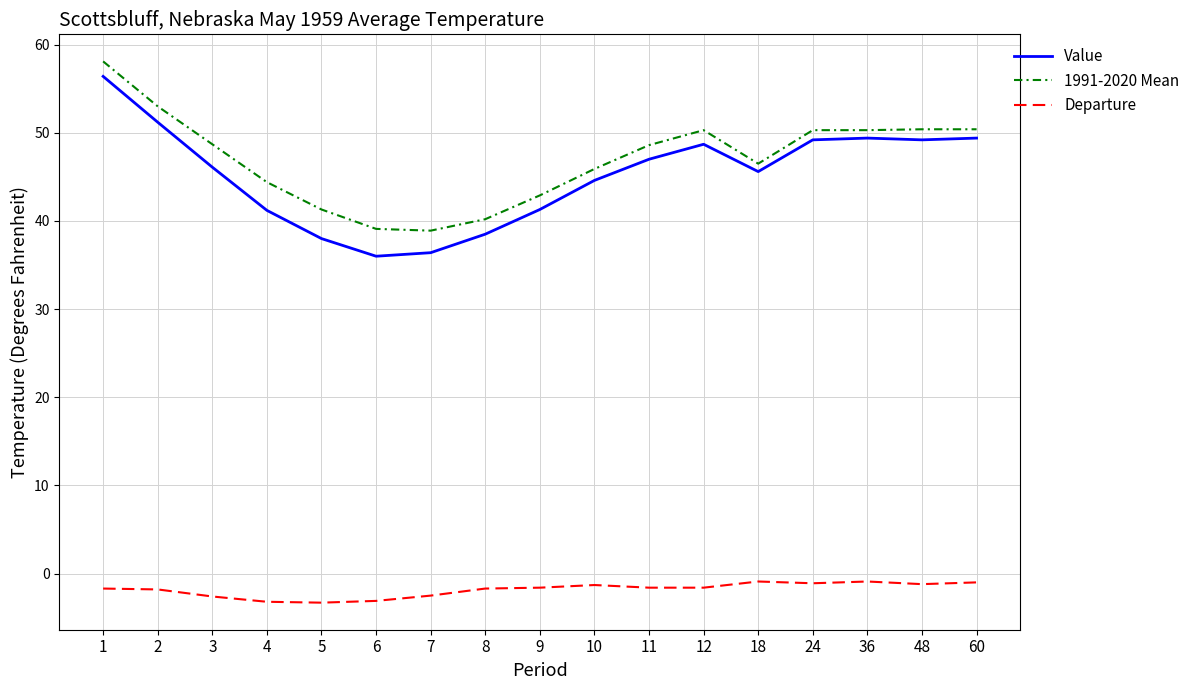

True or false: 1991-2020 Mean has more than 0 points higher than both neighbors.

True